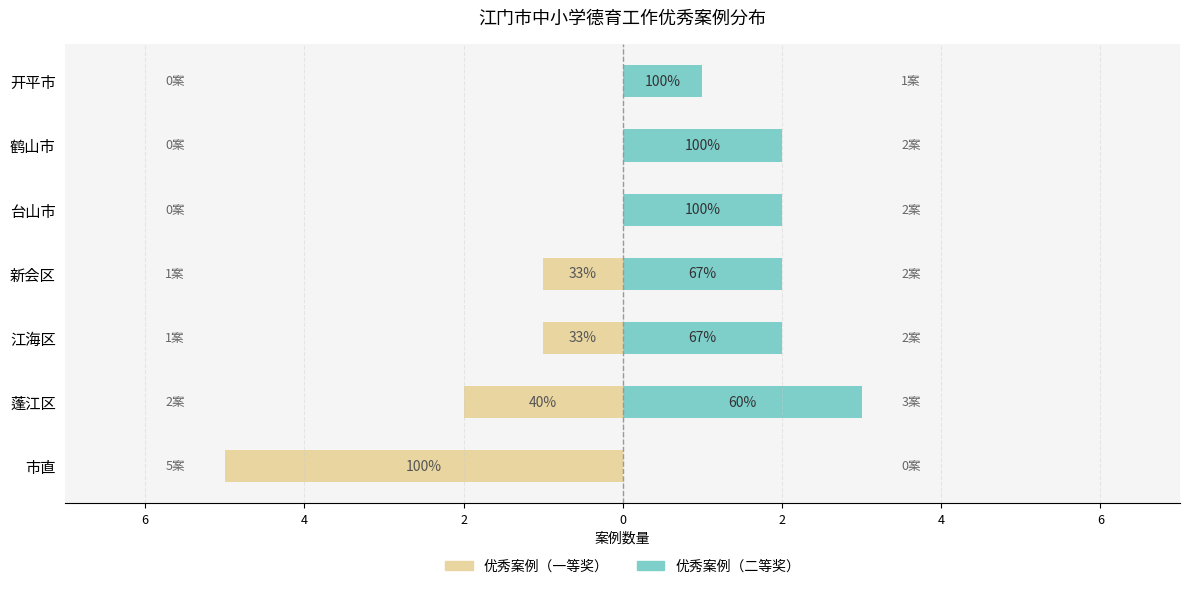

What is the average value of the 优秀案例（二等奖） series?

2